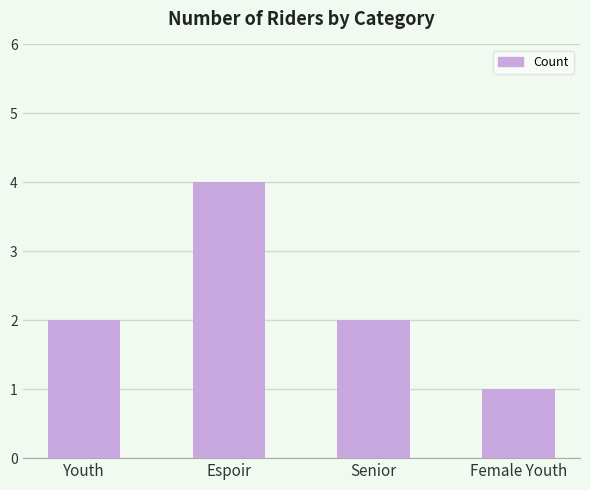

What is the label of the 2nd bar from the right?

Senior